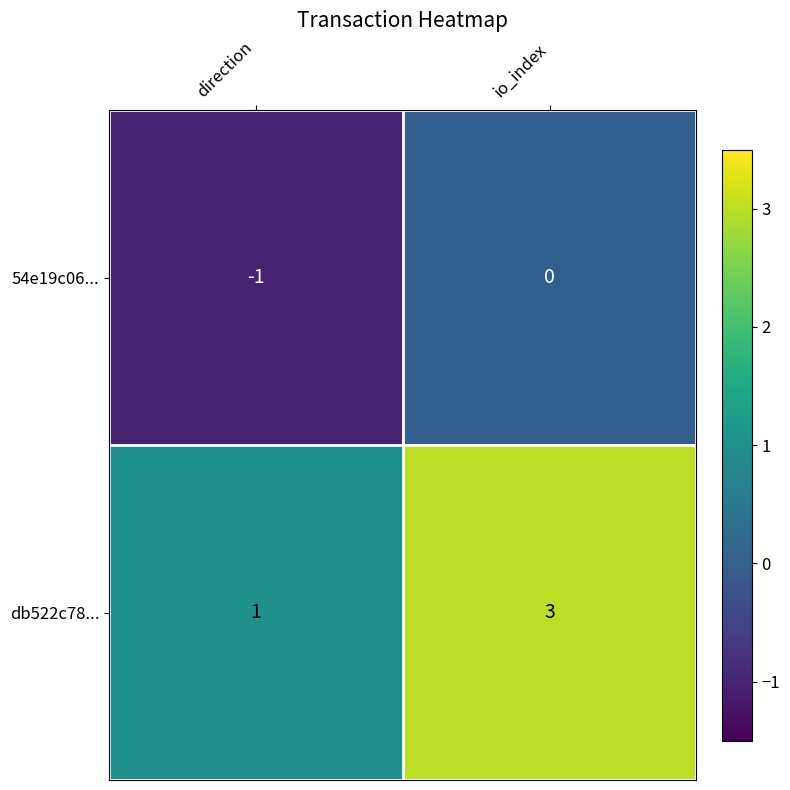

Is the value of db522c78... at io_index greater than the value of 54e19c06... at io_index?

Yes